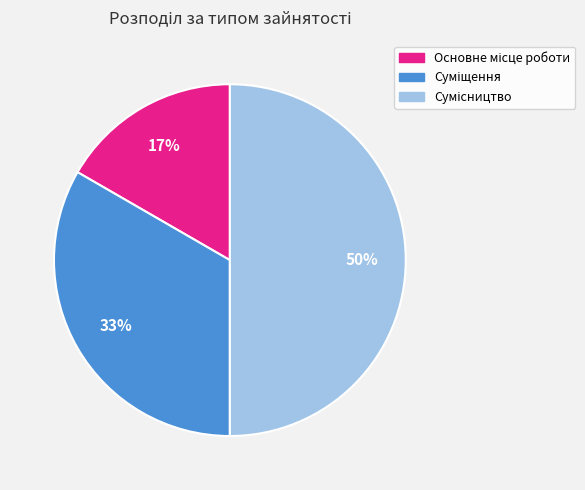

To the nearest percent, what is the average slice percentage?

33%